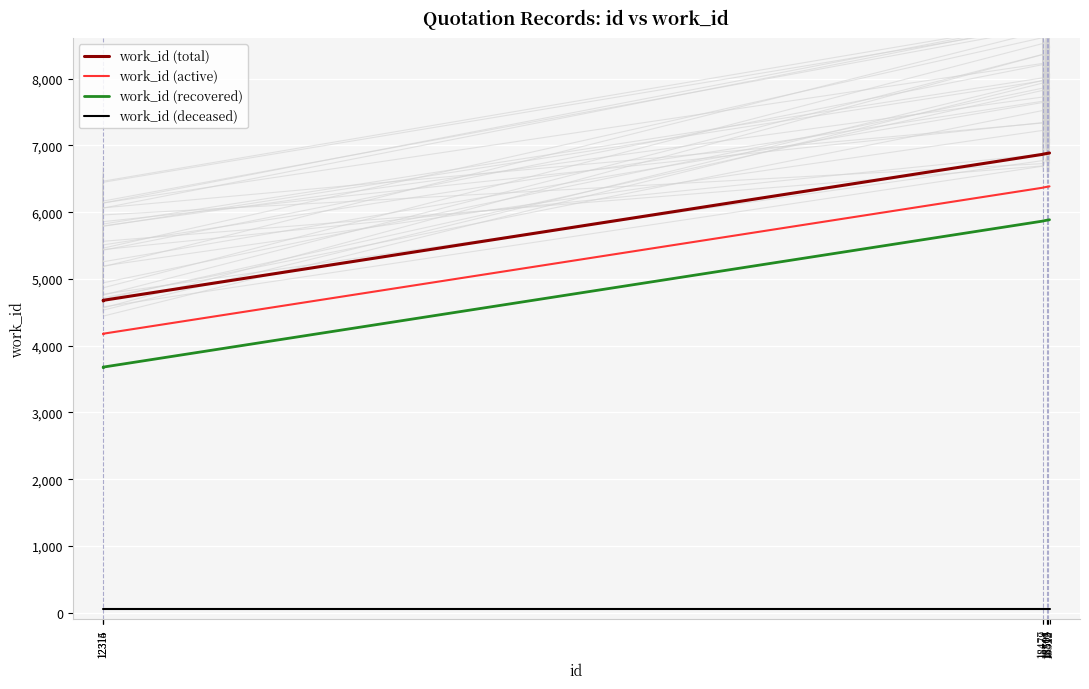

Reading left to right, what are all the values shown in this chart?

work_id (total): 12314=4680	12315=4669	12316=4680	18477=6866	18479=6868	18504=6879	18505=6879	18512=6882	18515=6883	18522=6886
work_id (active): 12314=4180	12315=4169	12316=4180	18477=6366	18479=6368	18504=6379	18505=6379	18512=6382	18515=6383	18522=6386
work_id (recovered): 12314=3680	12315=3669	12316=3680	18477=5866	18479=5868	18504=5879	18505=5879	18512=5882	18515=5883	18522=5886
work_id (deceased): 12314=50	12315=50	12316=50	18477=50	18479=50	18504=50	18505=50	18512=50	18515=50	18522=50